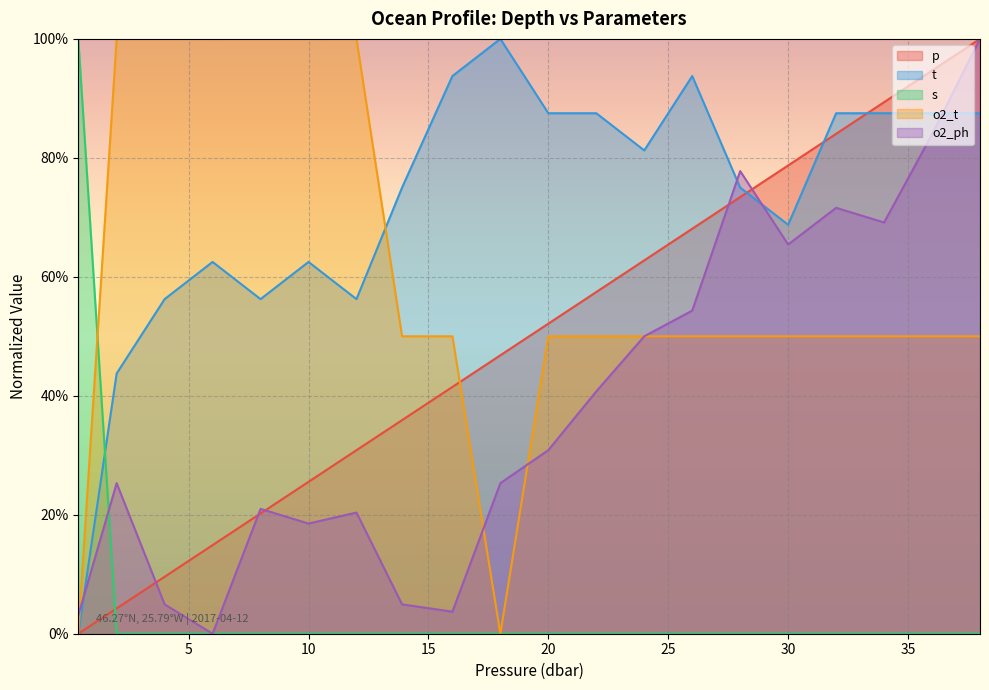

What is the spread (max minus min) of values at 4.0?

1.0